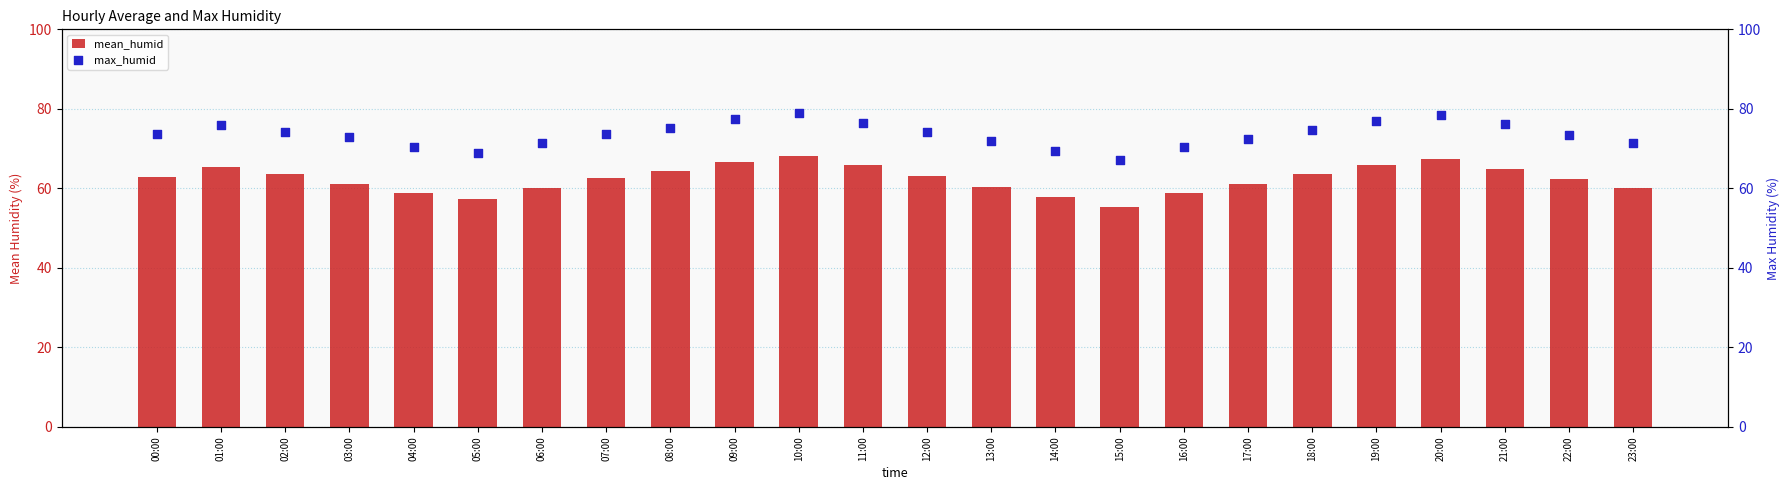

At how many categories does at least one series exceed 59?

24